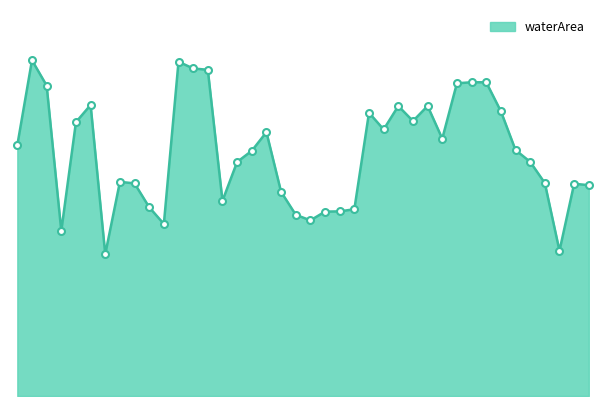

Does the chart have visible grid lines?

No